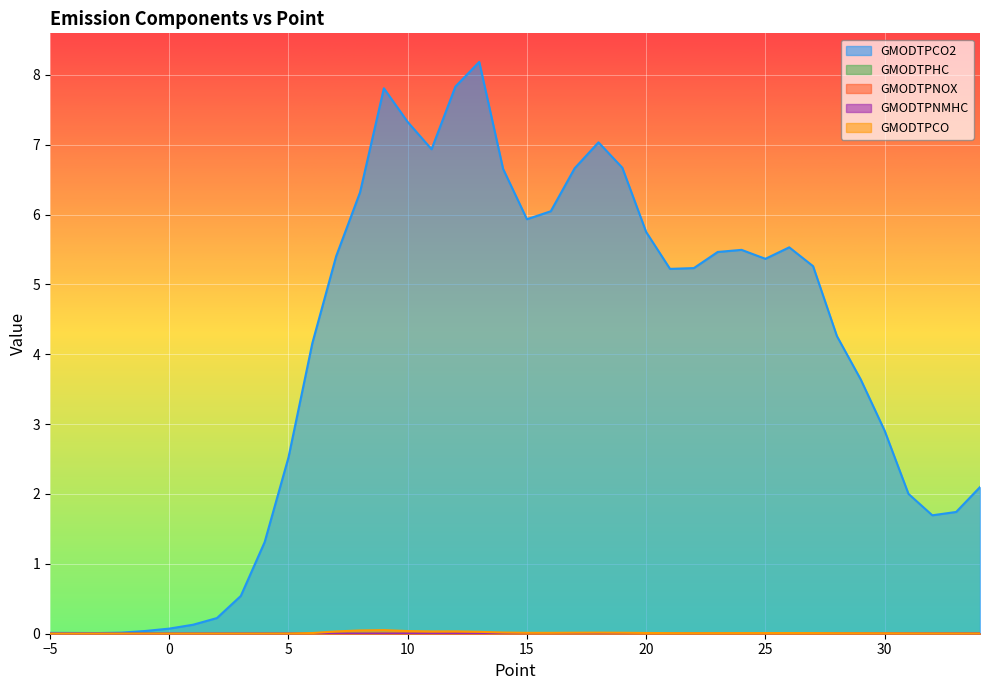

How many series are shown in this chart?

5